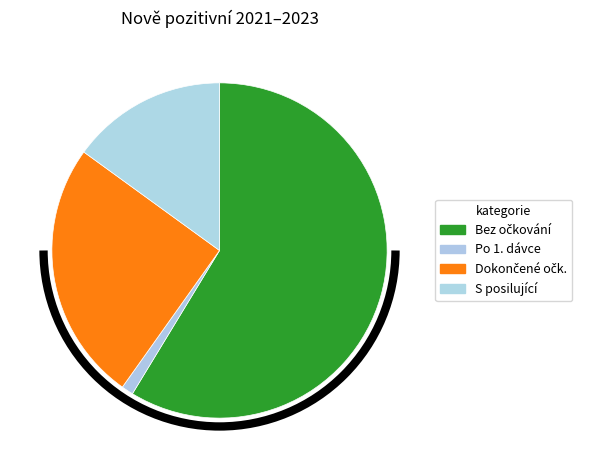

Which category has the smallest portion of the pie?

Po 1. dávce